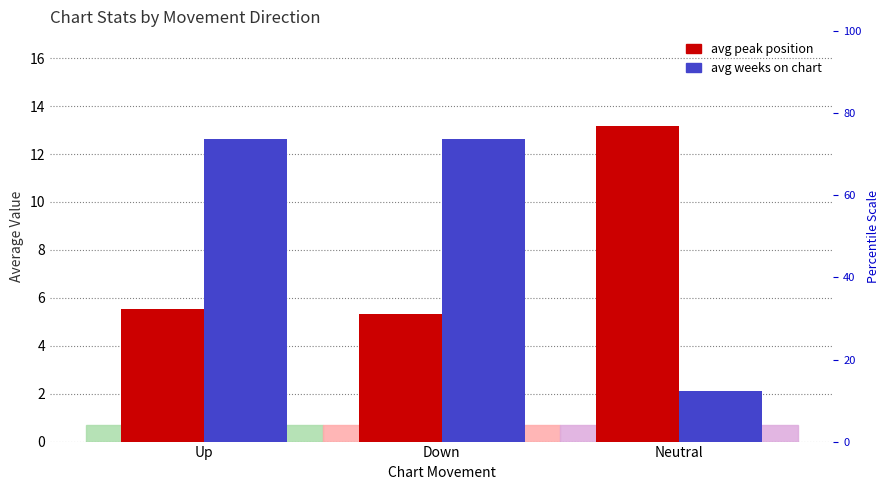

Rank the categories by Avg Weeks on Chart value from lowest to highest.

Neutral, Up, Down